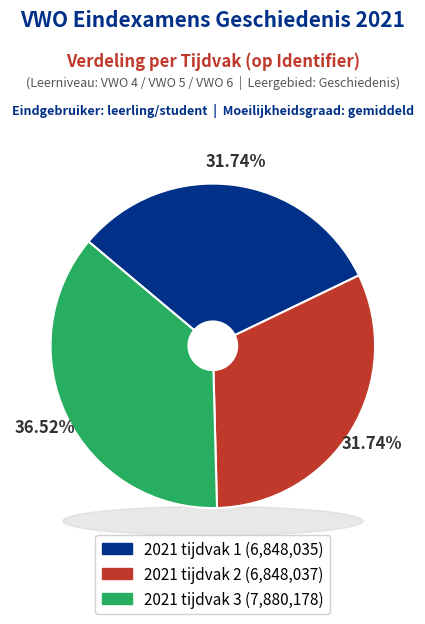

Count the number of slices in the pie.

3